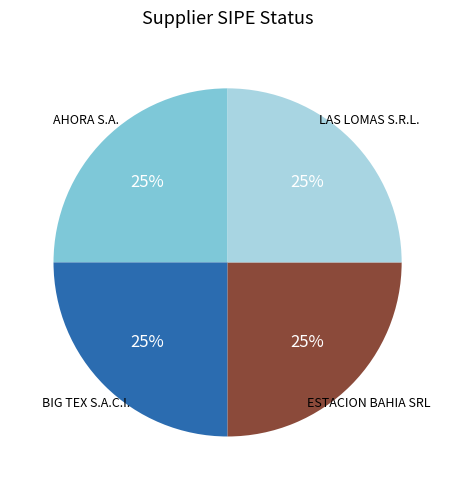

To the nearest percent, what is the difference between the largest and smallest slice percentages?

0%